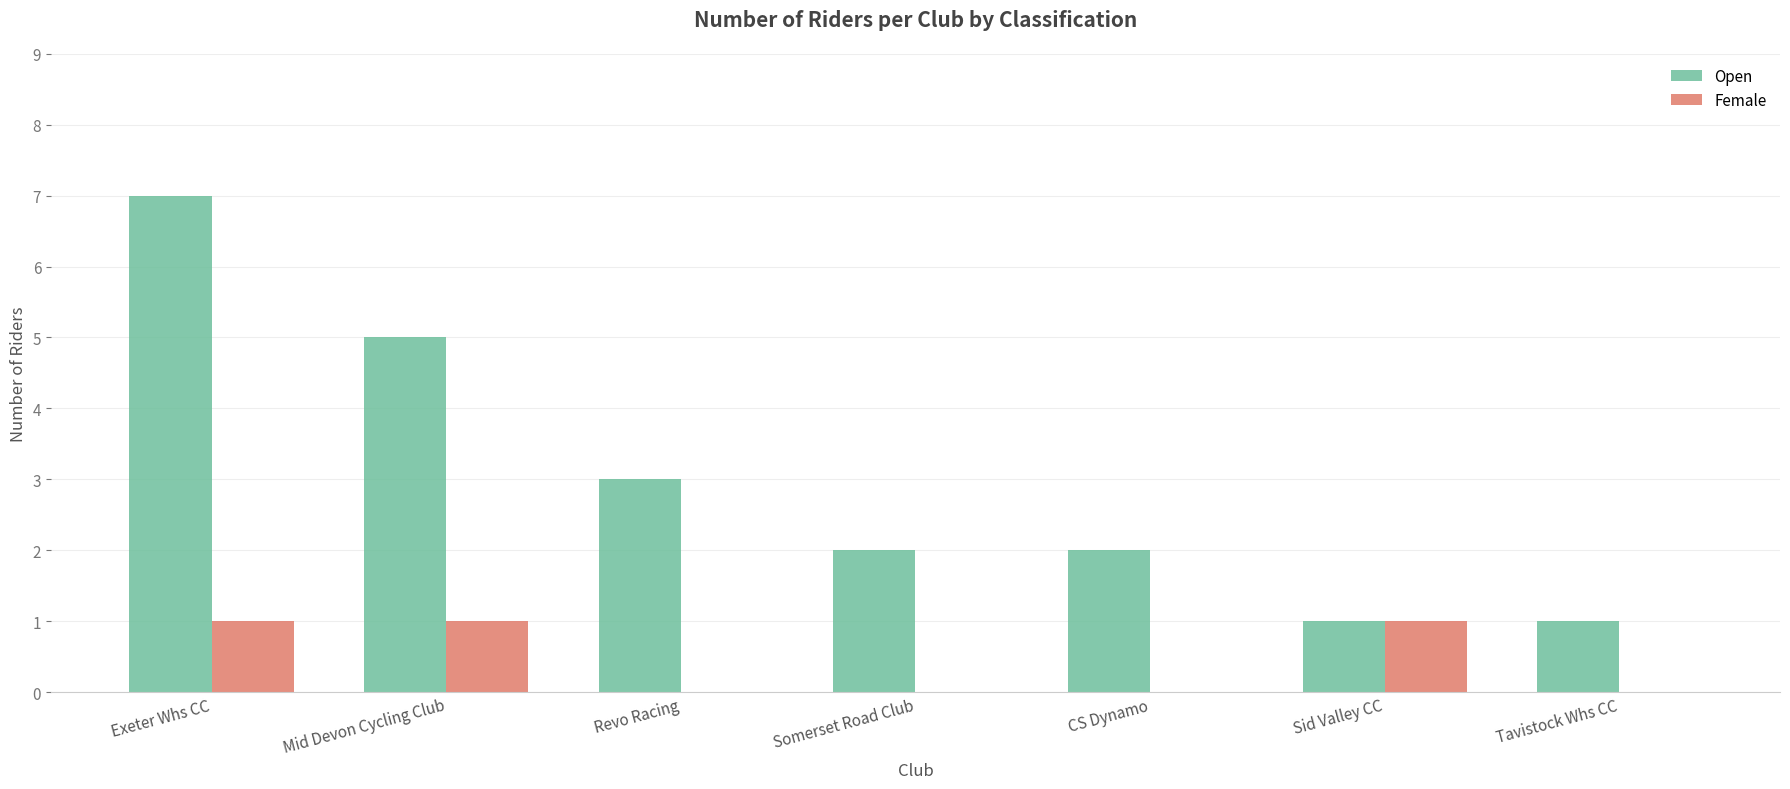

Reading left to right, list all the values displayed in this chart.

Open: Exeter Whs CC=7	Mid Devon Cycling Club=5	Revo Racing=3	Somerset Road Club=2	CS Dynamo=2	Sid Valley CC=1	Tavistock Whs CC=1
Female: Exeter Whs CC=1	Mid Devon Cycling Club=1	Revo Racing=0	Somerset Road Club=0	CS Dynamo=0	Sid Valley CC=1	Tavistock Whs CC=0